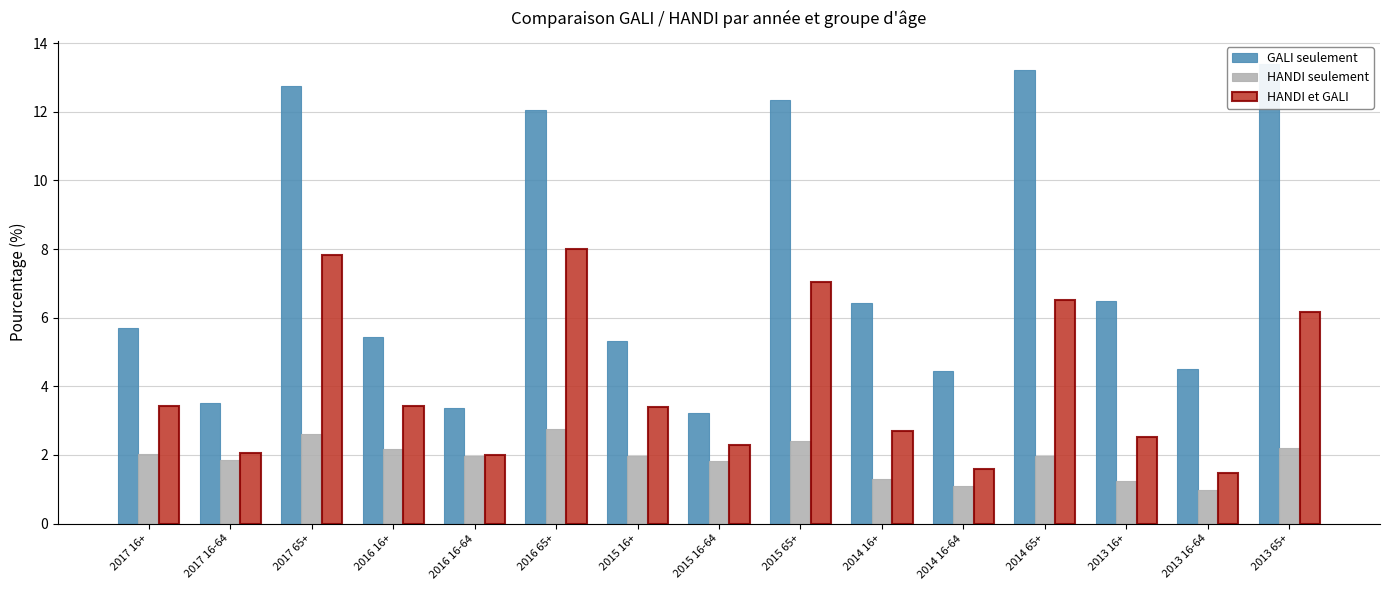

Which series has the largest range (max minus min)?

GALI seulement